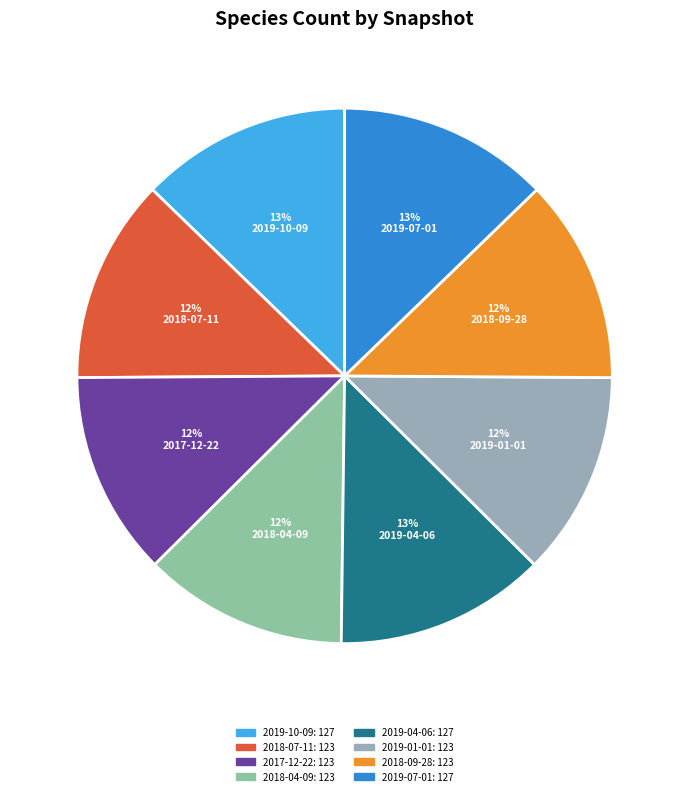

The 2017-12-22 slice represents 1% of the pie. True or false?

False